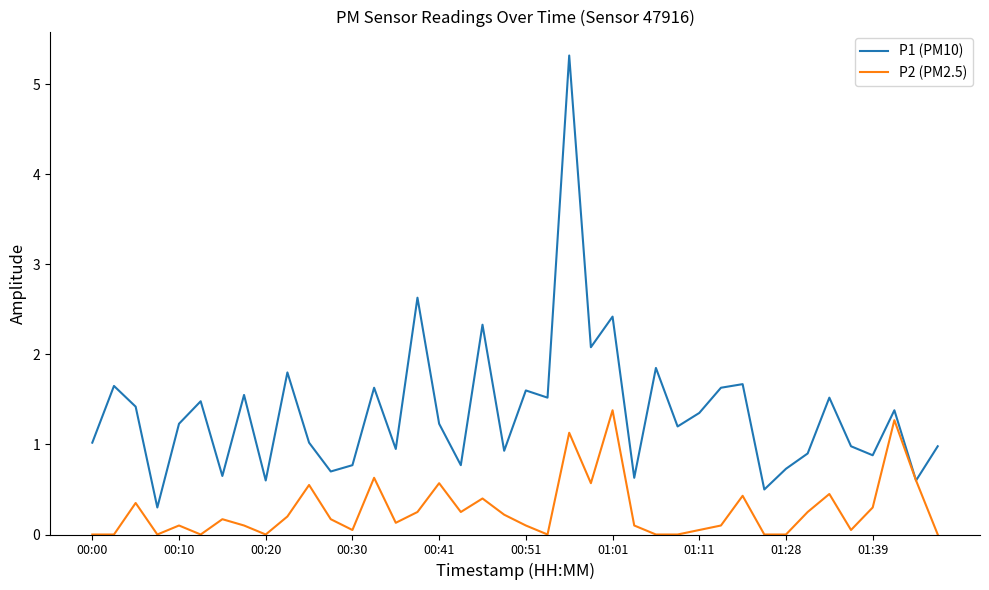

List the series in order of their overall mean, highest first.

P1 (PM10), P2 (PM2.5)